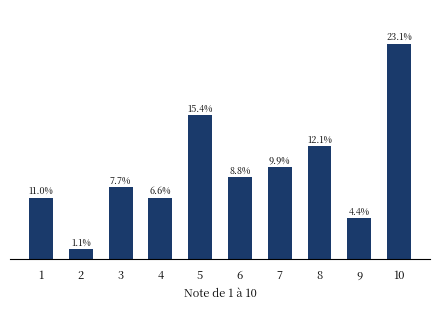

Which label corresponds to the smallest value in the chart?

2